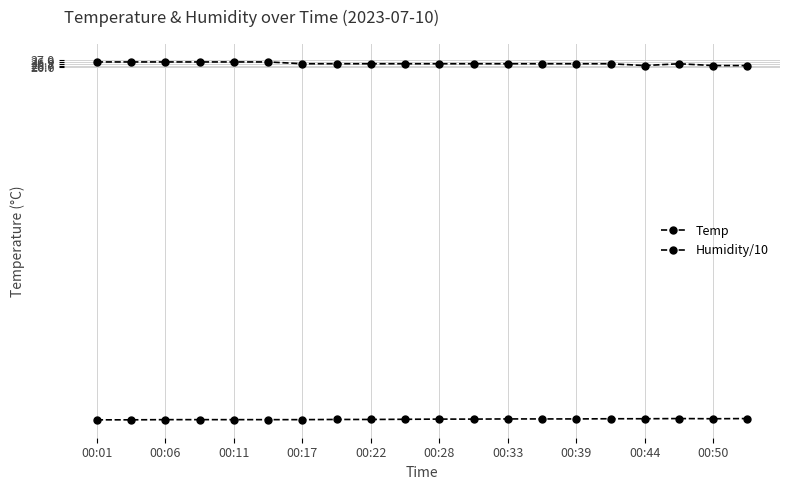

Is this an area chart (filled region under the line)?

No